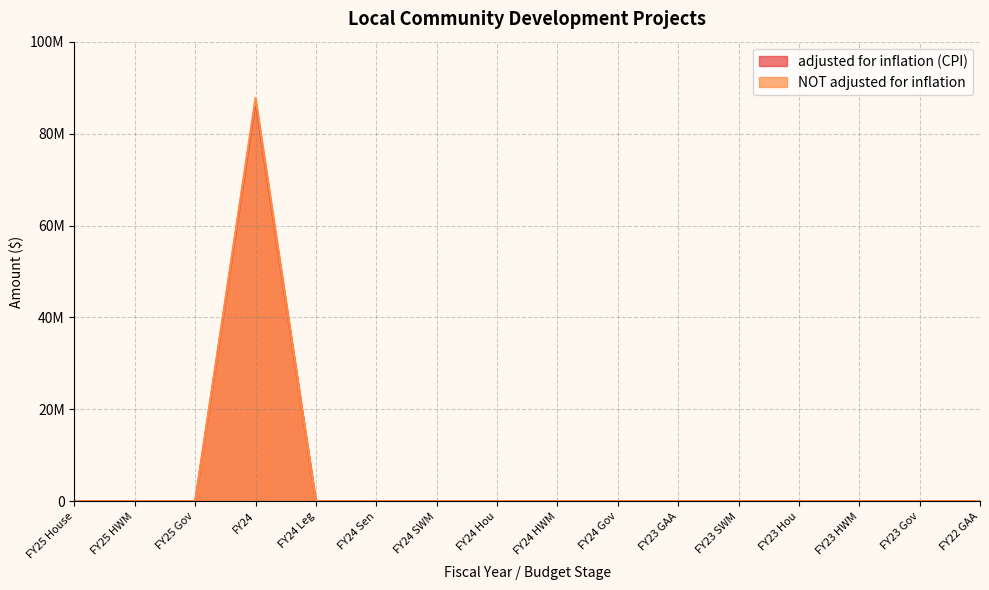

True or false: adjusted for inflation (CPI) and NOT adjusted for inflation cross at least once.

False